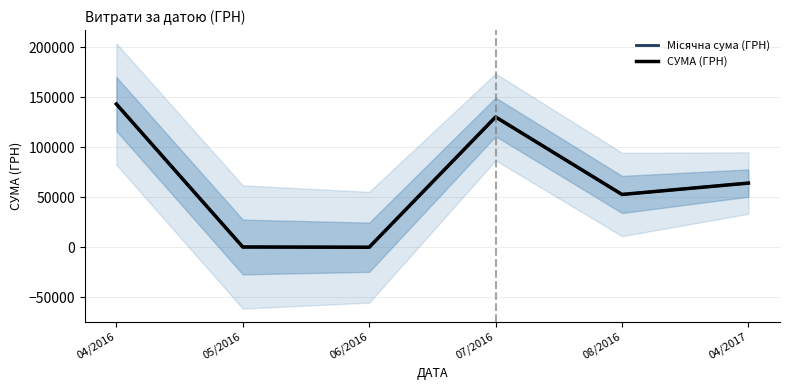

What is the sum of the СУМА (ГРН) values at 04/2017 and 08/2016?

117229.8